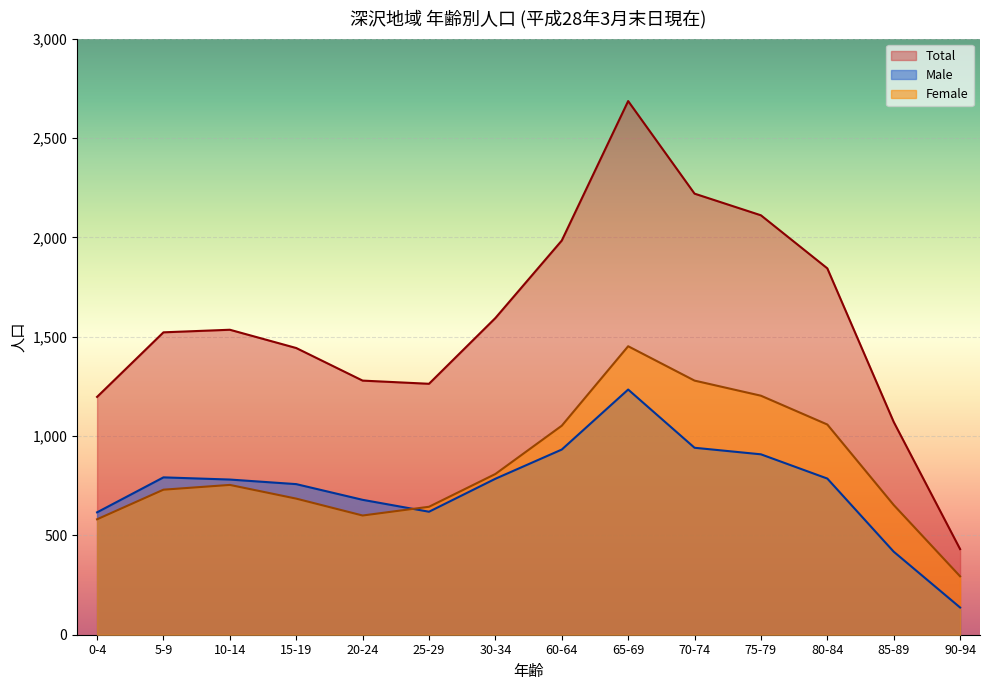

True or false: Male has more than 2 interior local peaks.

False